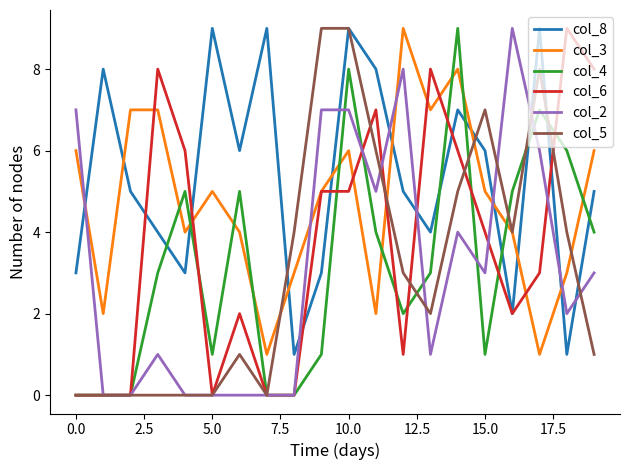

True or false: col_8 and col_4 cross at least once.

True